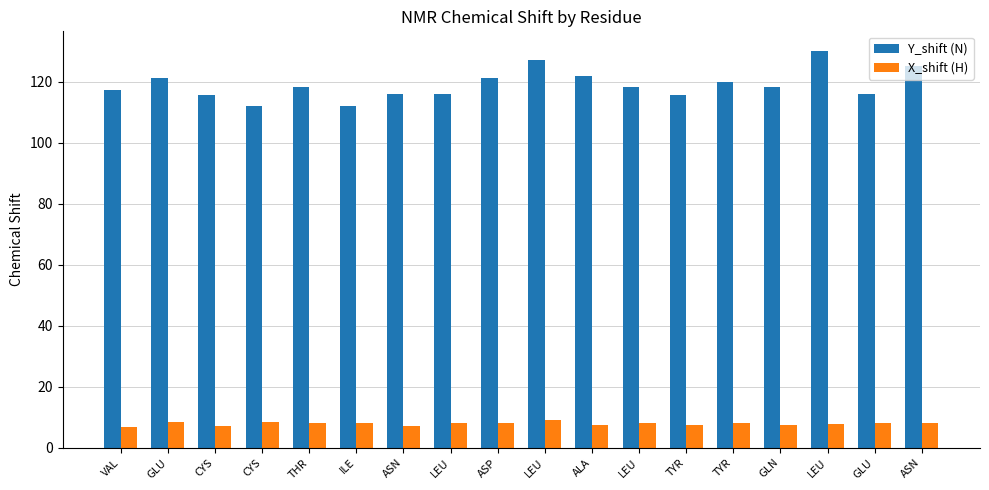

Reading left to right, what are all the values shown in this chart?

Y_shift (N): VAL=117.4	GLU=121.3	CYS=115.8	CYS=111.9	THR=118.2	ILE=112.1	ASN=116.1	LEU=115.9	ASP=121.1	LEU=127.0	ALA=121.7	LEU=118.1	TYR=115.8	TYR=119.8	GLN=118.2	LEU=130.0	GLU=115.9	ASN=125.3
X_shift (H): VAL=6.9	GLU=8.3	CYS=7.3	CYS=8.3	THR=8.2	ILE=8.1	ASN=7.3	LEU=8.0	ASP=8.0	LEU=9.0	ALA=7.6	LEU=8.1	TYR=7.6	TYR=8.2	GLN=7.5	LEU=7.7	GLU=8.0	ASN=8.0